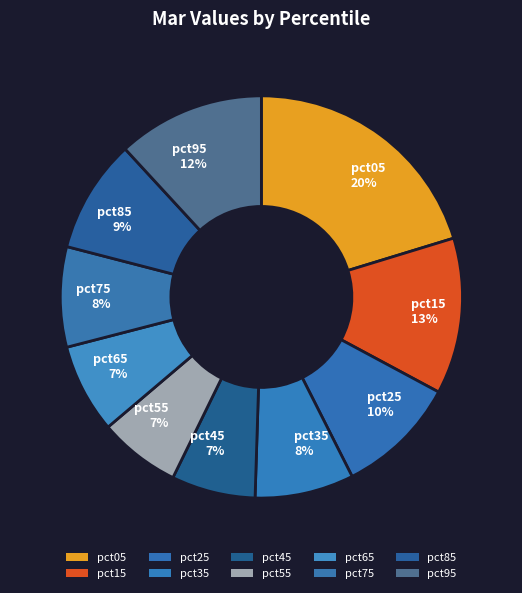

To the nearest percent, what portion does pct15 represent?

13%